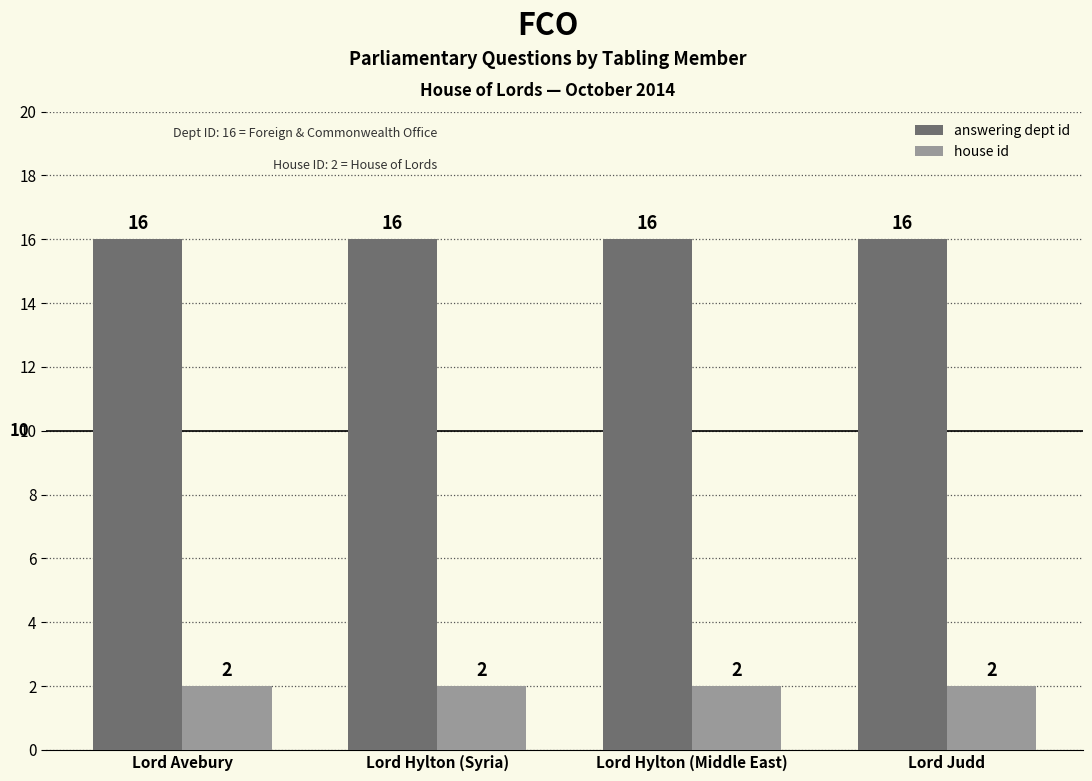

What position from the right is Lord Hylton (Syria)?

3